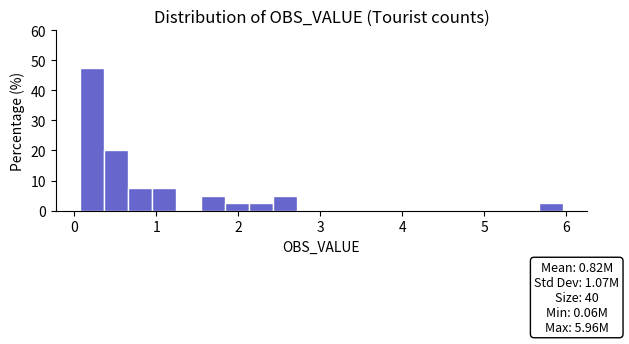

Around what value on the x-axis is the tallest bar? Give the approximate position of its centre, as read against the axis.

0.2